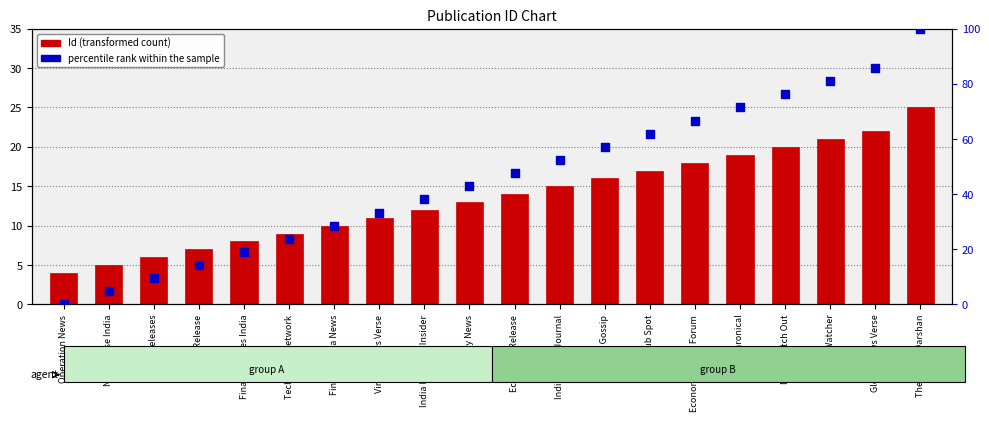

Which series reaches the maximum Y coordinate?

percentile rank within the sample